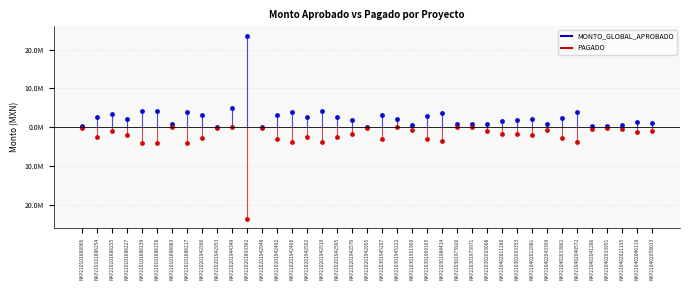

List the labels in order of MONTO_GLOBAL_APROBADO value, smallest first.

NAY210201942953, NAY210201942948, NAY210201942955, NAY210402033951, NAY210101888966, NAY210402041286, NAY210402021195, NAY210301961990, NAY210402043399, NAY210101888983, NAY210301973926, NAY210301973971, NAY210302003008, NAY210402058013, NAY210402046119, NAY210402011280, NAY210201942576, NAY210302003353, NAY210101886227, NAY210301945222, NAY210402012981, NAY210402033862, NAY210201942502, NAY210101886254, NAY210201942595, NAY210301969165, NAY210201942492, NAY210201942566, NAY210301945207, NAY210101886255, NAY210301984414, NAY210201942496, NAY210402040572, NAY210101886217, NAY210201942519, NAY210101886239, NAY210101886258, NAY210201944349, NAY210201893382